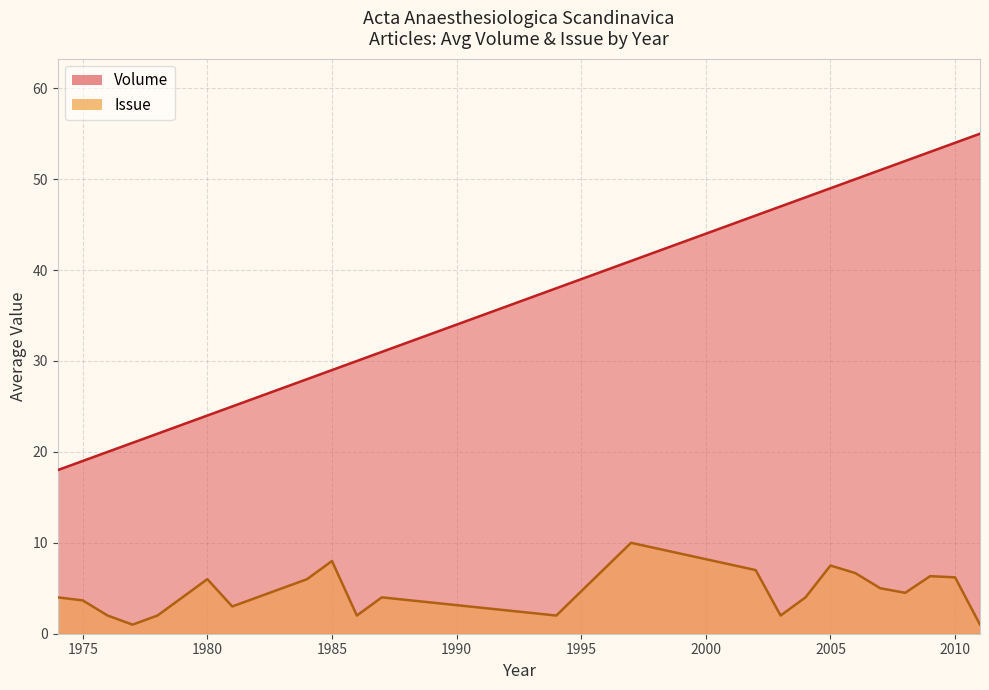

What is the maximum value shown in the chart?

55.0